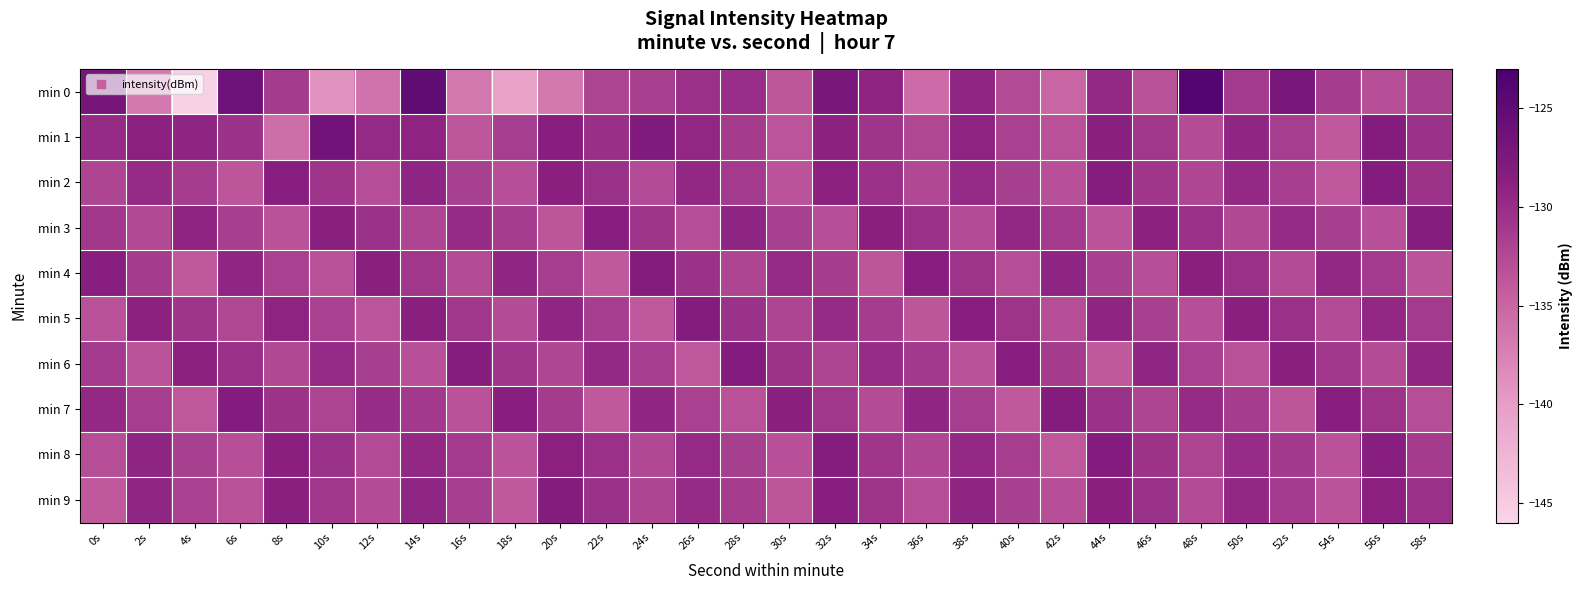

How many data points does each series have?

30